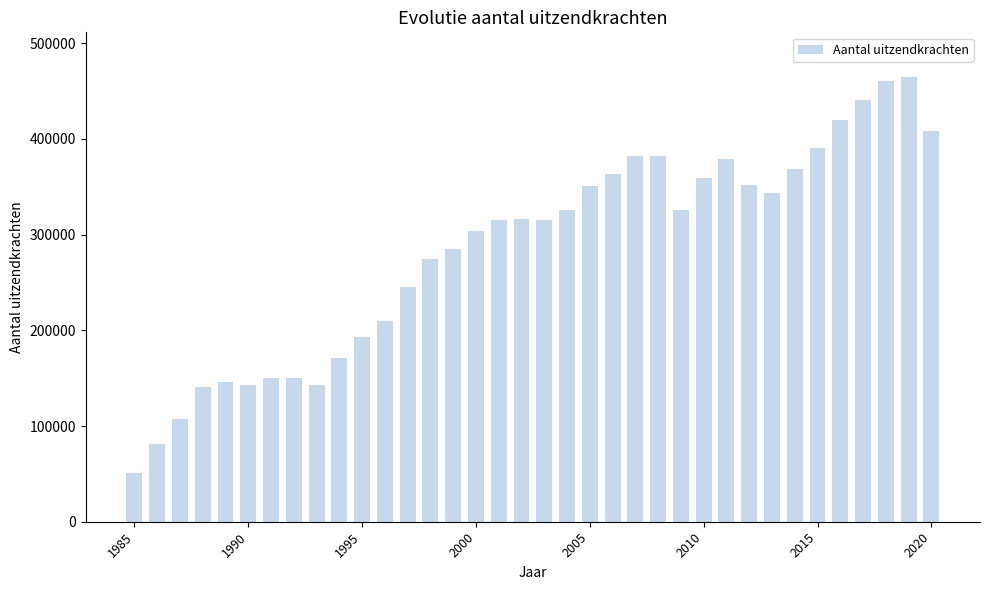

What is the smallest value displayed?

50591